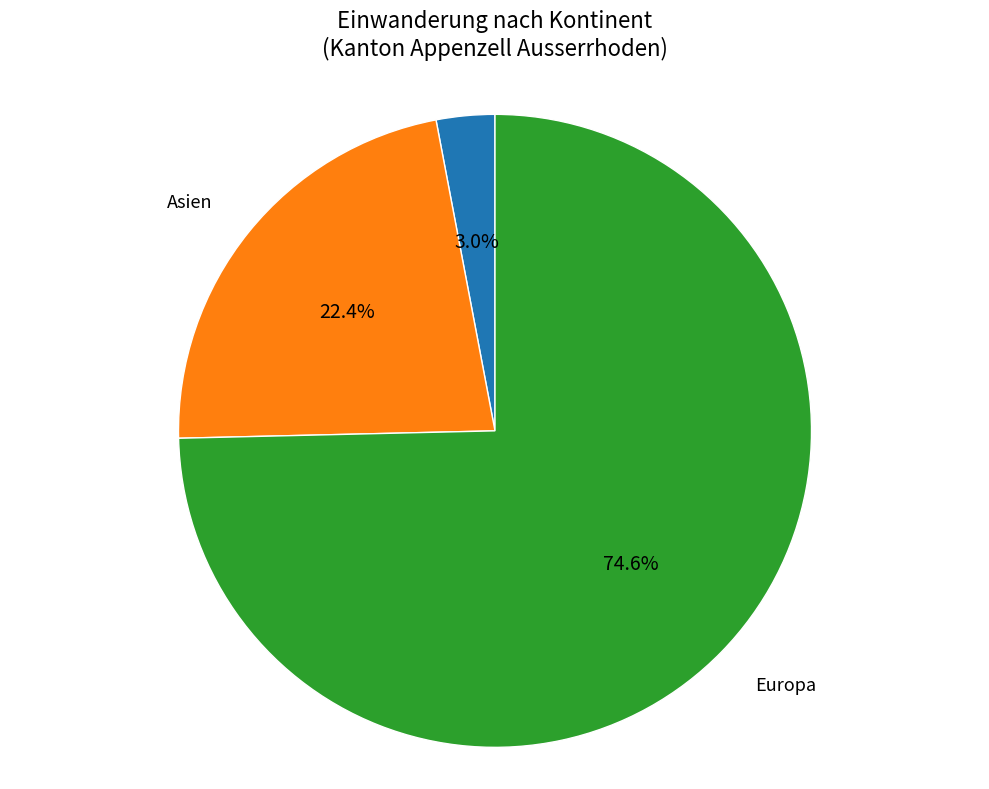

Does any single category account for the majority?

Yes